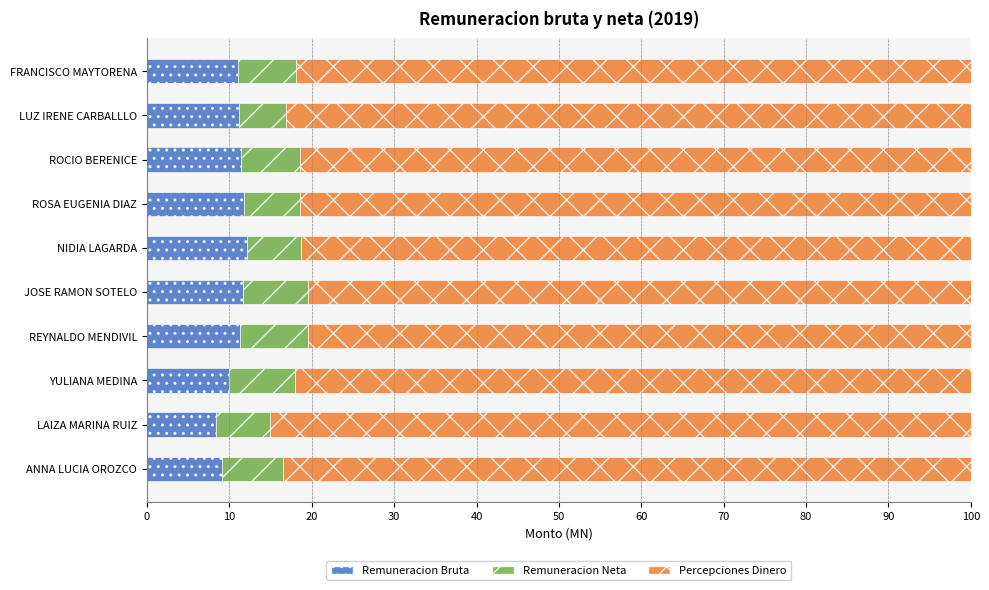

True or false: Remuneracion Bruta has a value of 11.0 at FRANCISCO MAYTORENA.

True